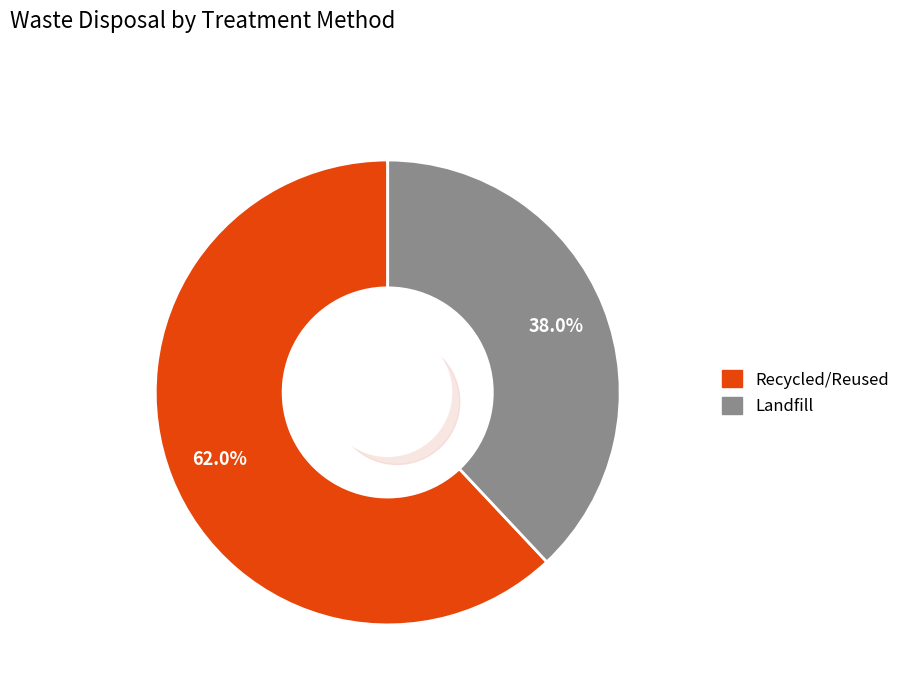

The Landfill slice represents 53% of the pie. True or false?

False